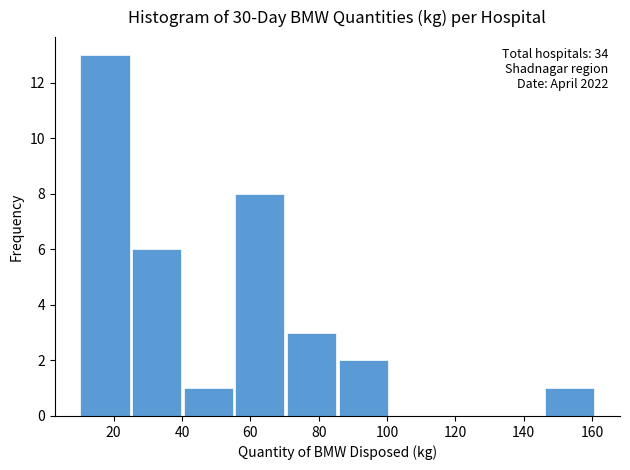

Which range on the x-axis has the tallest bar?

10 to 26